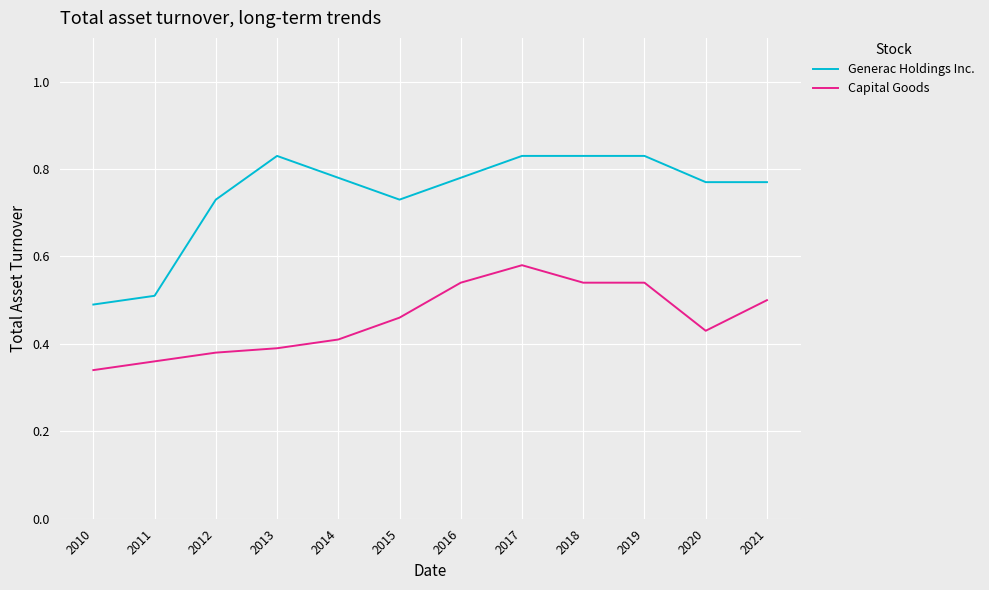

The value of Capital Goods at 2013 is 0.4. True or false?

True